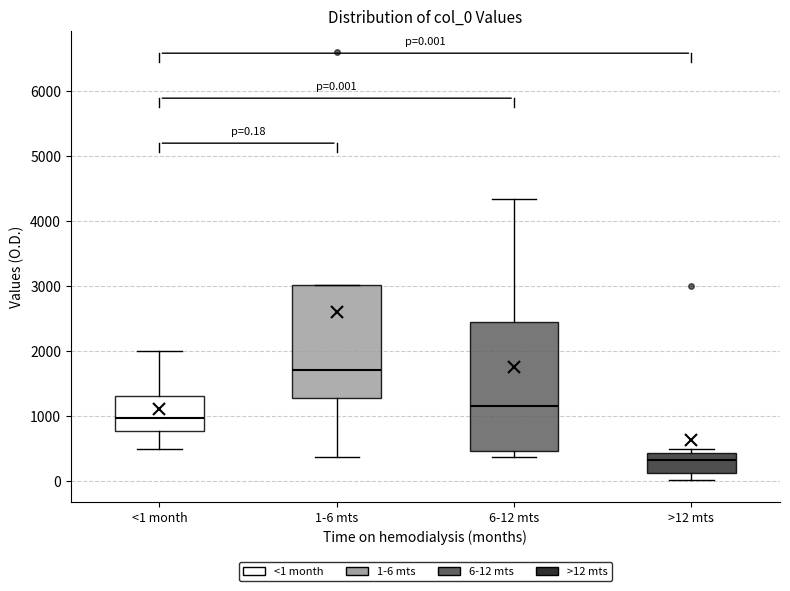

Which box has the highest median line?

1-6 mts